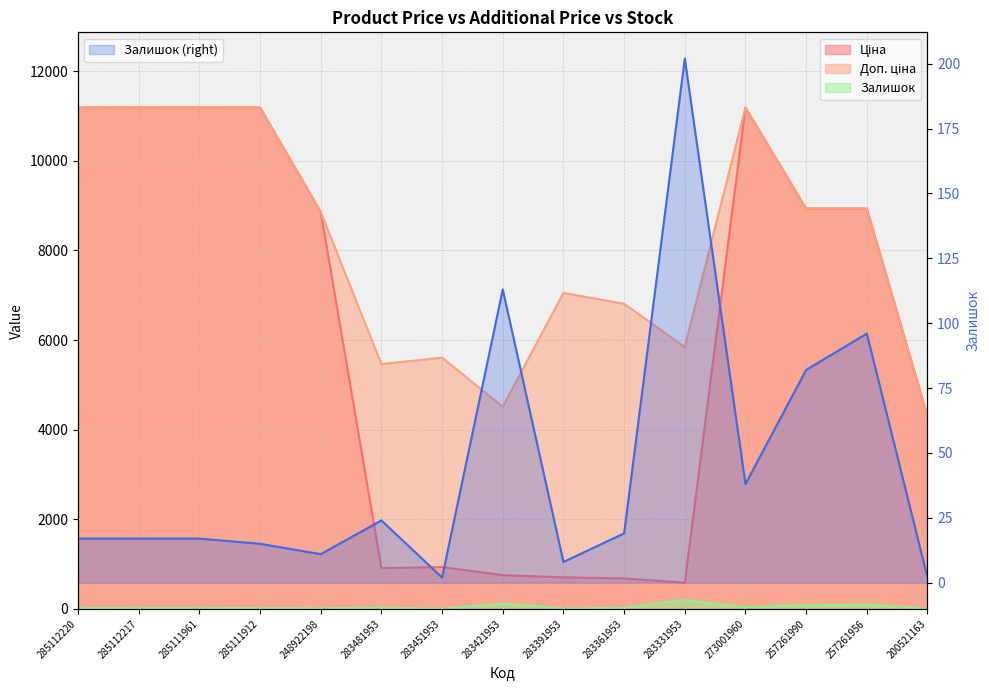

What position from the right is 283451953?

9